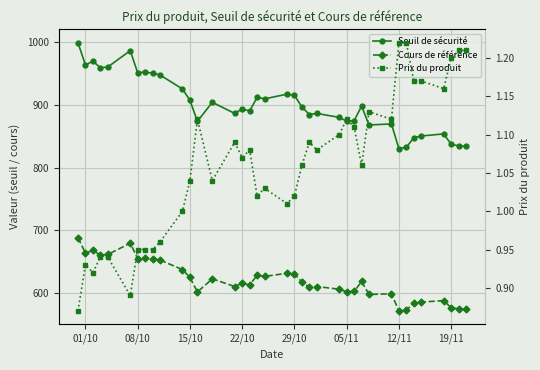

Which series has the largest range (max minus min)?

Seuil de sécurité